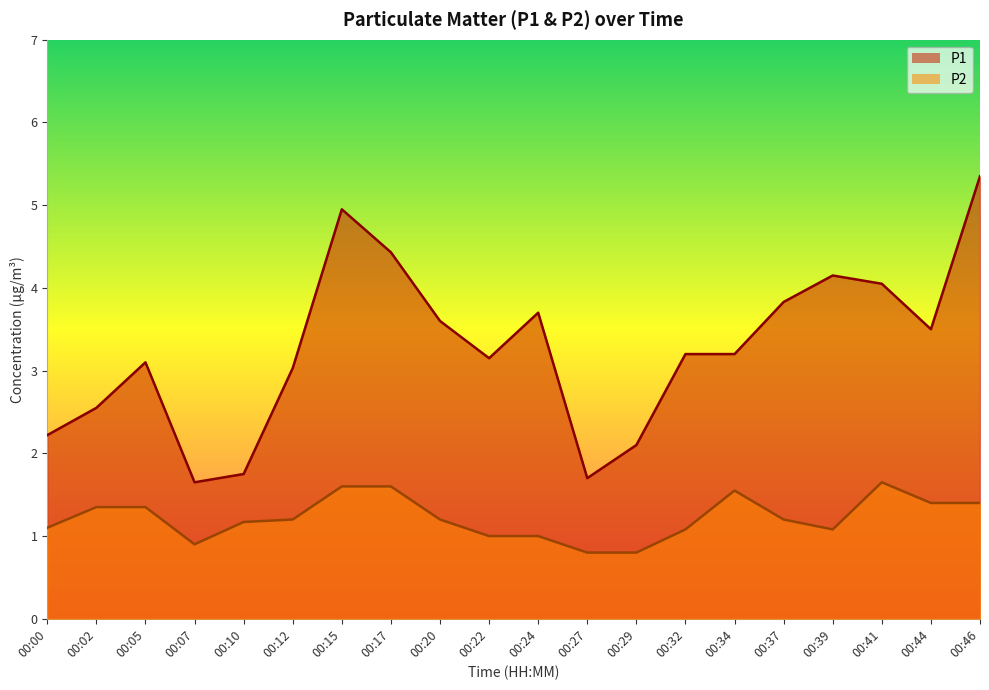

True or false: P2 and P1 cross at least once.

False